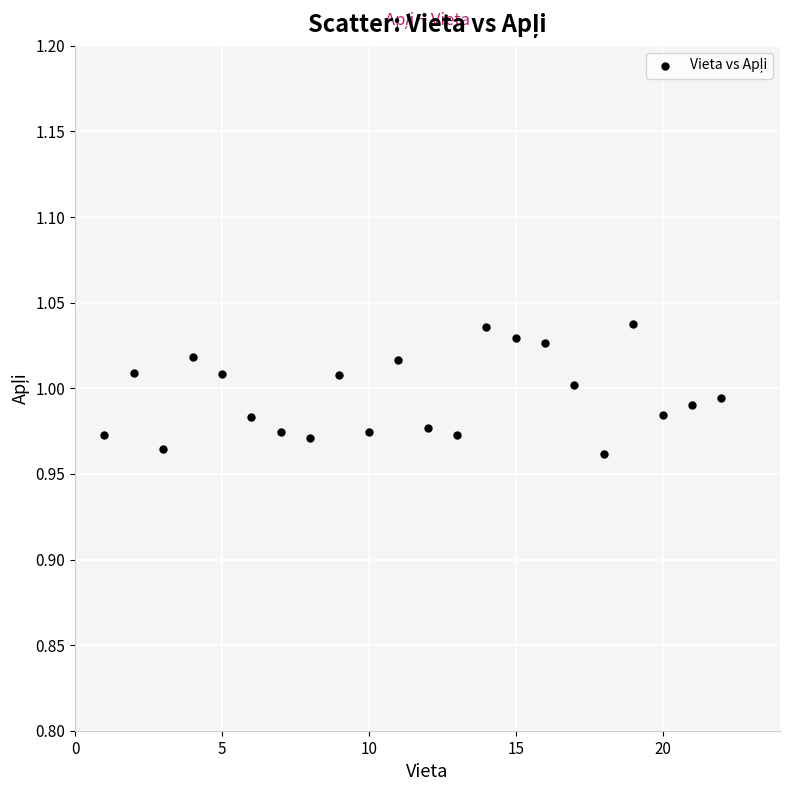

What is the range of X values (max minus min)?

21.0